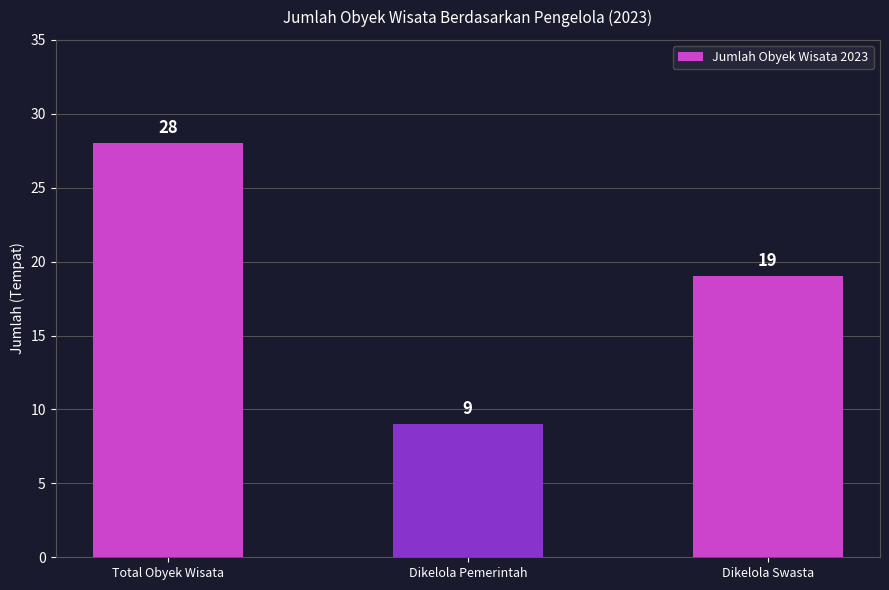

What is the label of the 3rd bar from the right?

Total Obyek Wisata